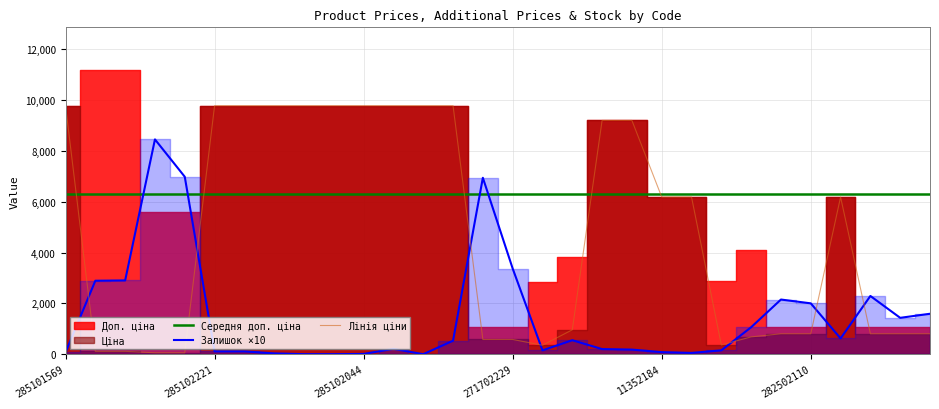

What is the minimum value for Середня доп. ціна?

6314.3